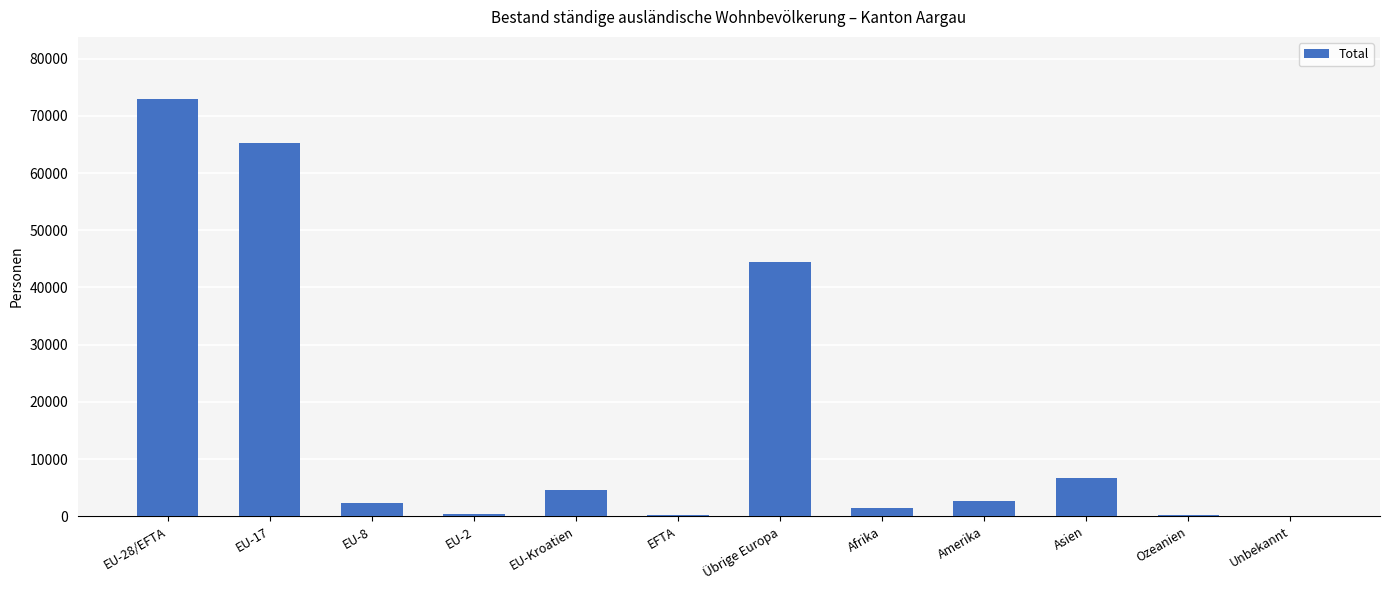

What is the change in value from EU-17 to Amerika?

-62495